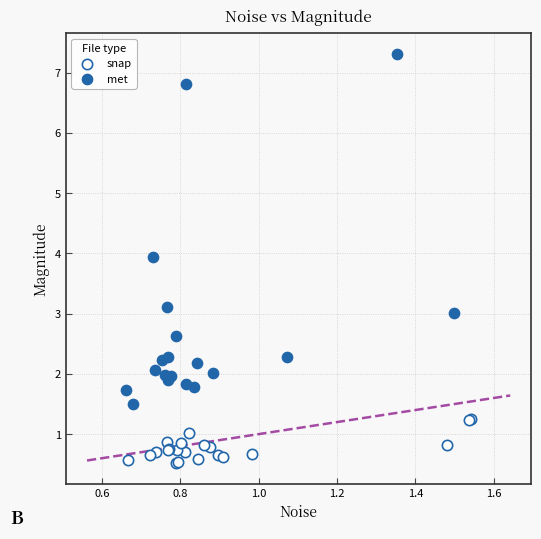

Which series reaches the minimum Y coordinate?

snap